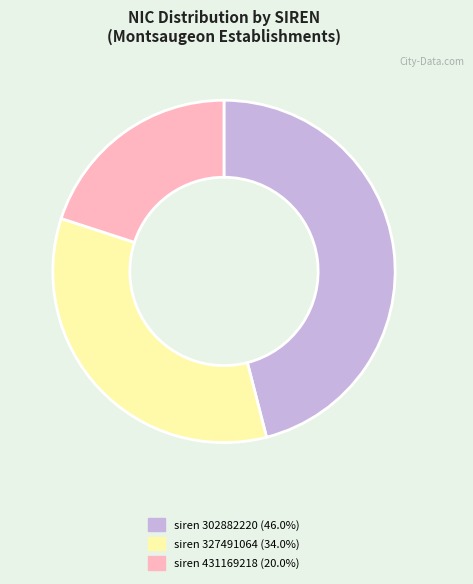

Is there a majority slice in this chart?

No